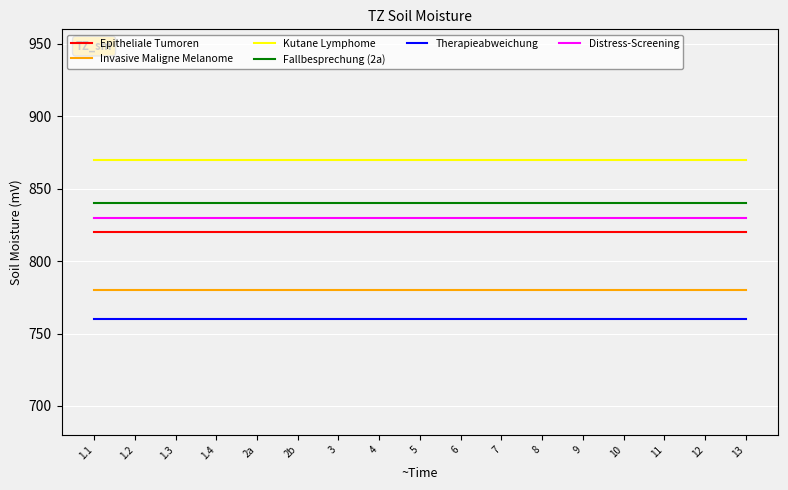

What position from the right is 1.4?

14